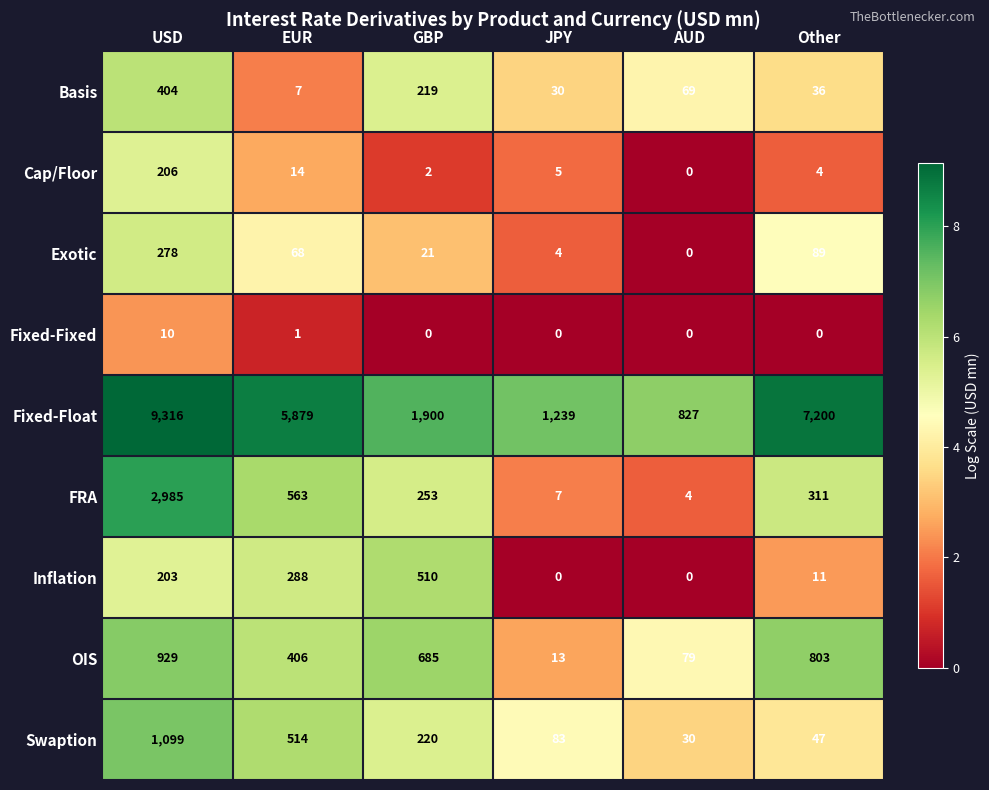

How many values in Fixed-Fixed are above zero?

2